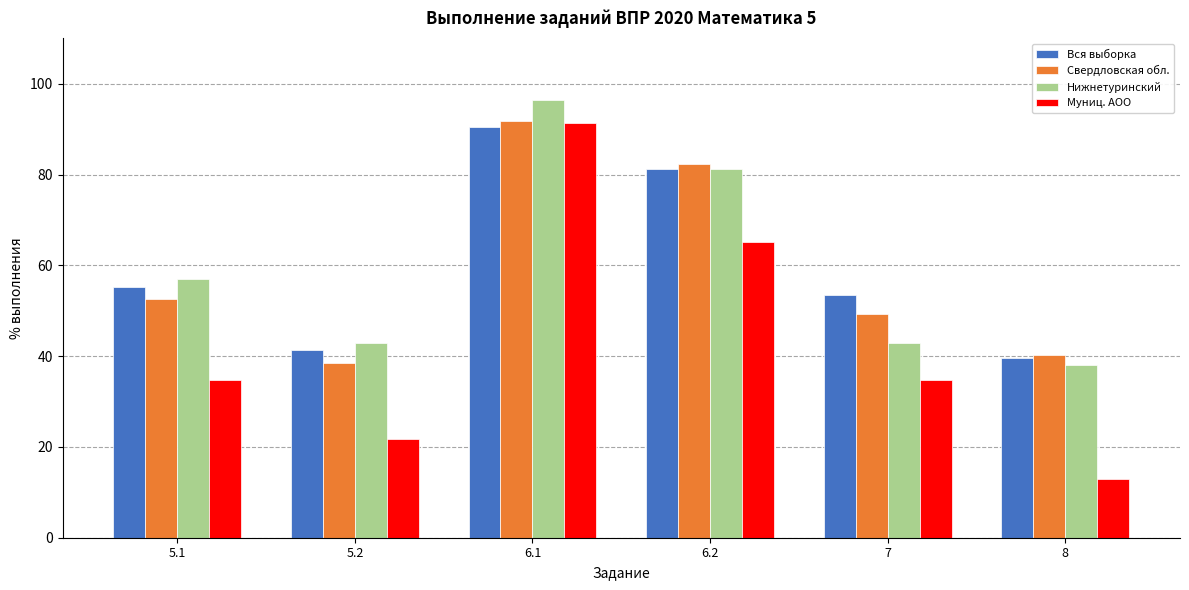

What is the approximate value of Свердловская обл. at 8?

40.2